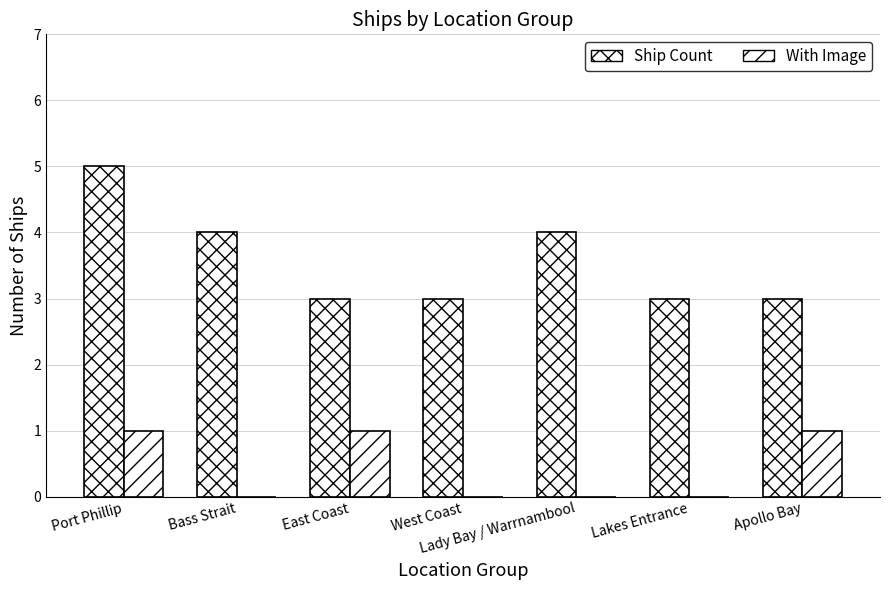

List the series in order of their overall mean, lowest first.

With Image, Ship Count